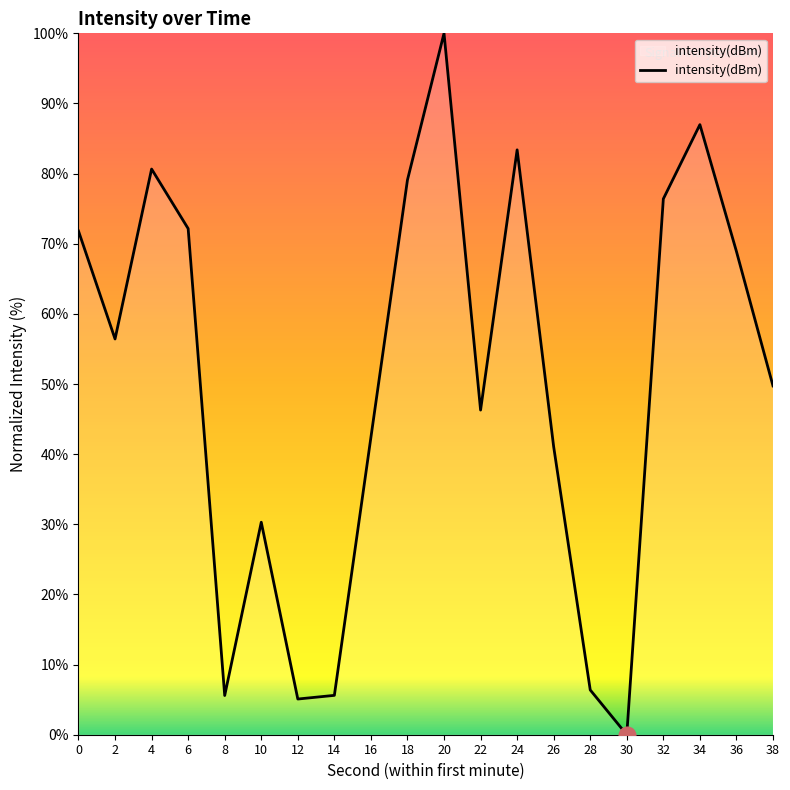

Between 16 and 18, which is larger?

18